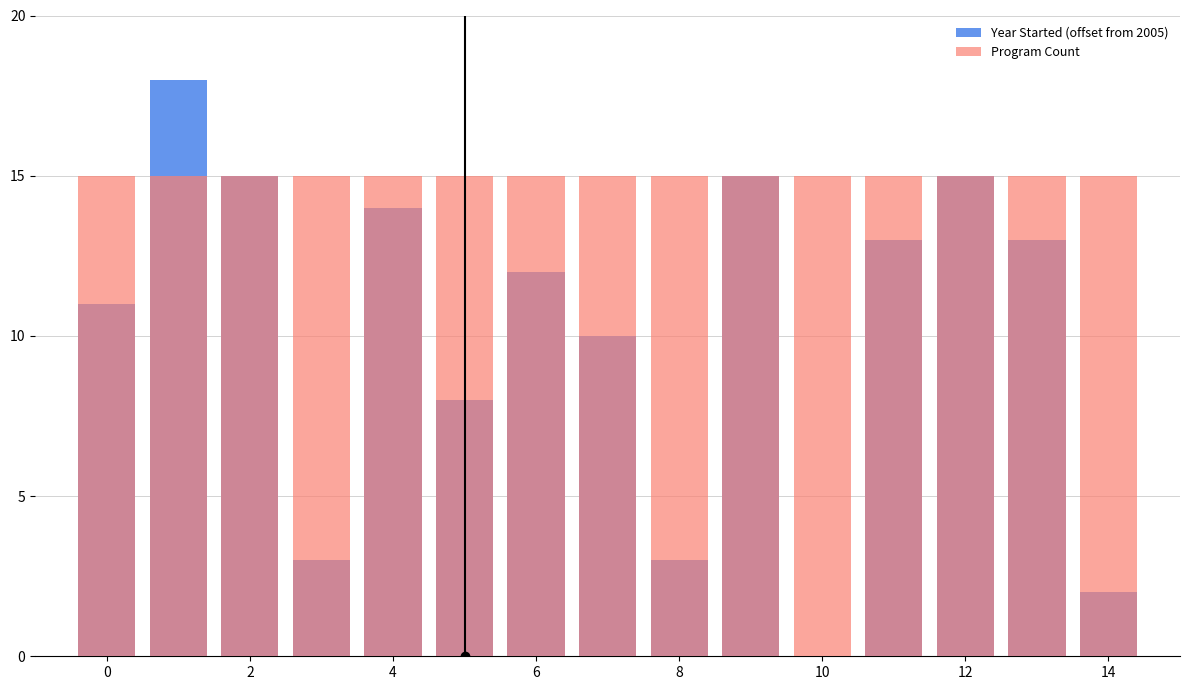

Reading left to right, what are all the values shown in this chart?

Year Started (offset from 2005): 11	18	15	3	14	8	12	10	3	15	0	13	15	13	2
Program Count: 15	15	15	15	15	15	15	15	15	15	15	15	15	15	15